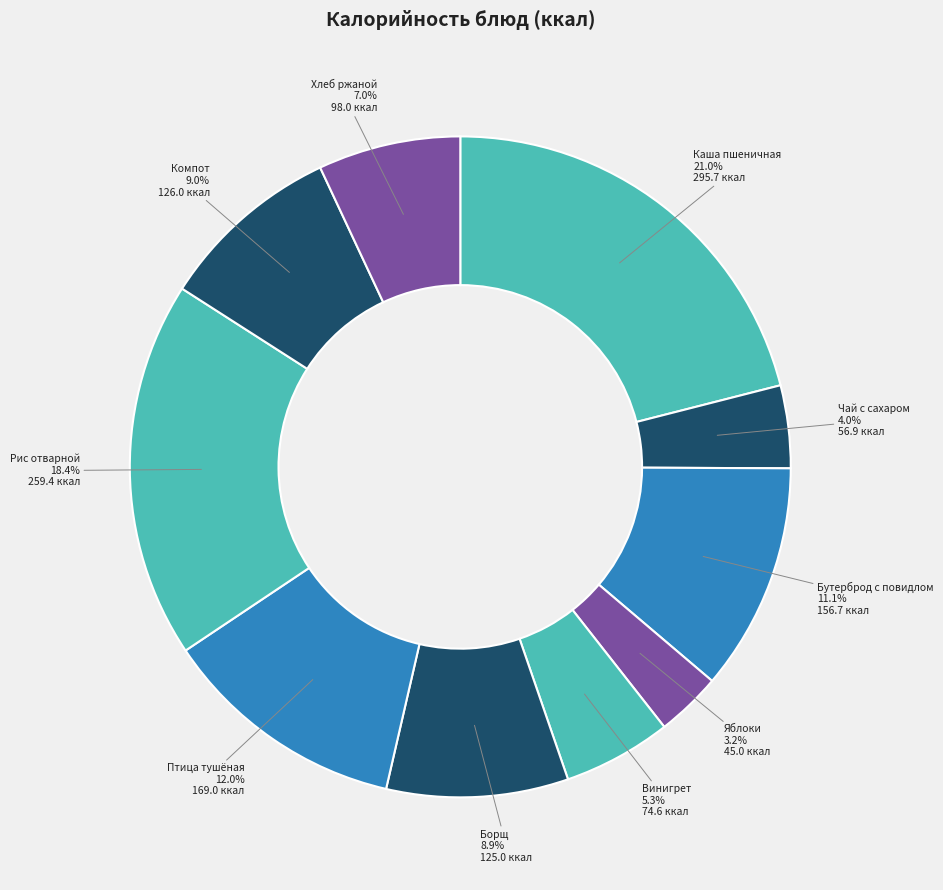

Combined, do Хлеб ржаной and Рис отварной account for over 50%?

No